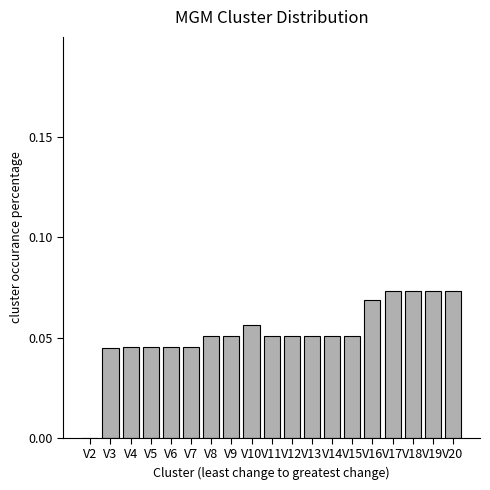

Count the values in the range 0 to 1.

19